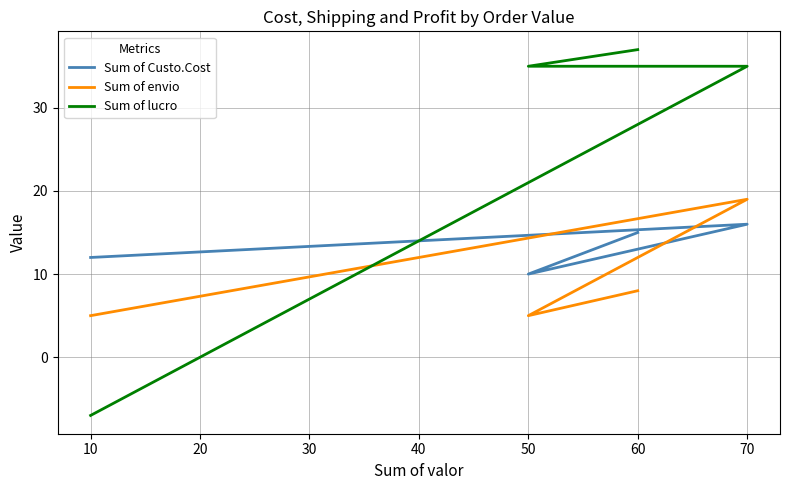

What is the minimum value for Sum of envio?

5